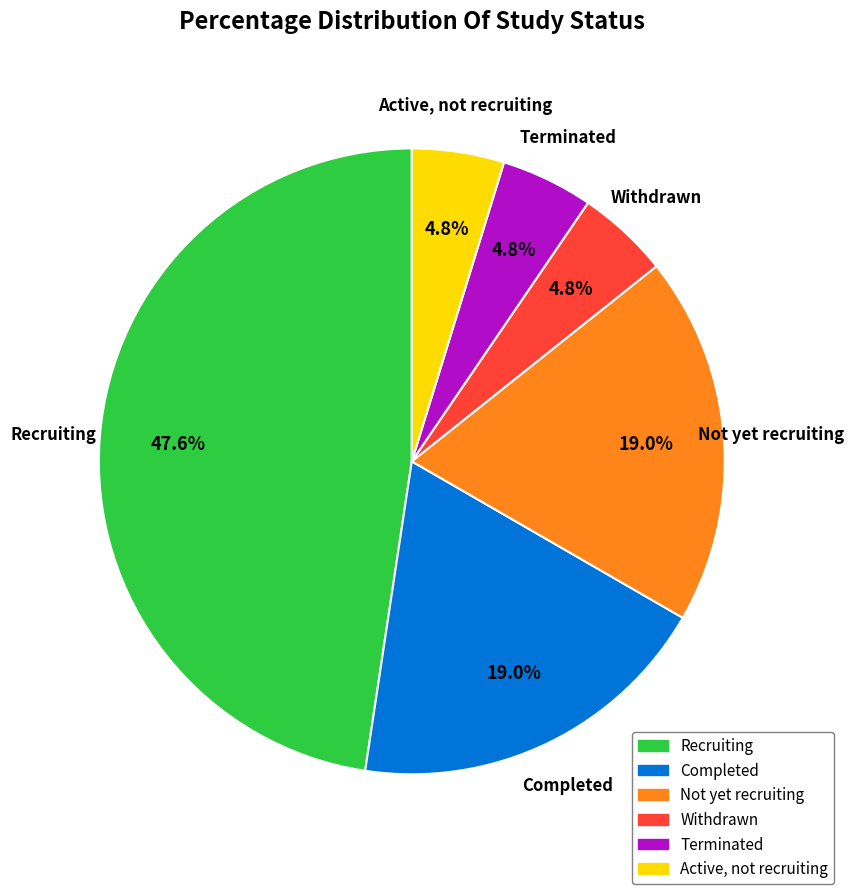

Does any single category account for the majority?

No